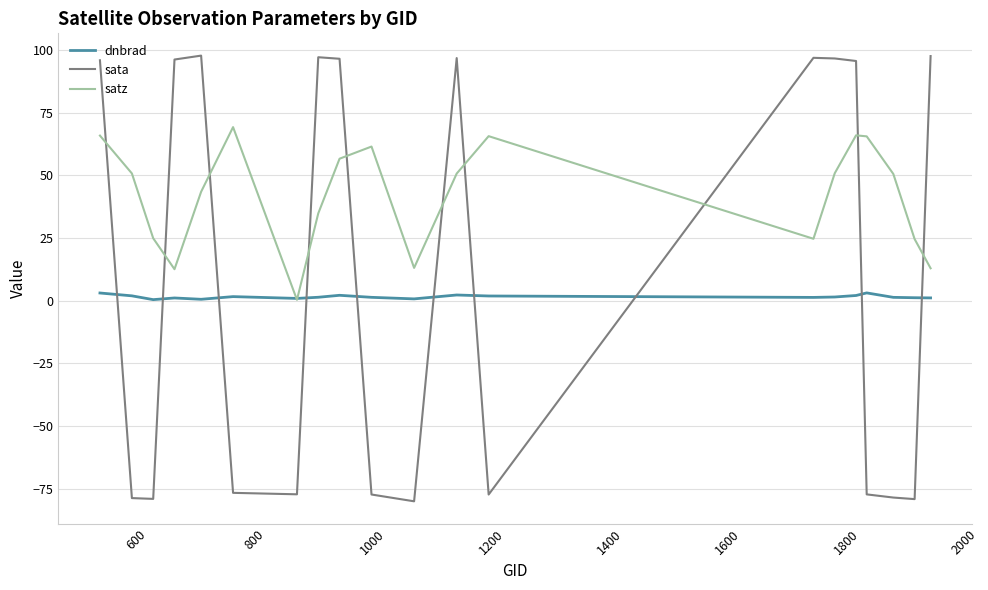

List the series in order of their peak value, lowest first.

dnbrad, satz, sata